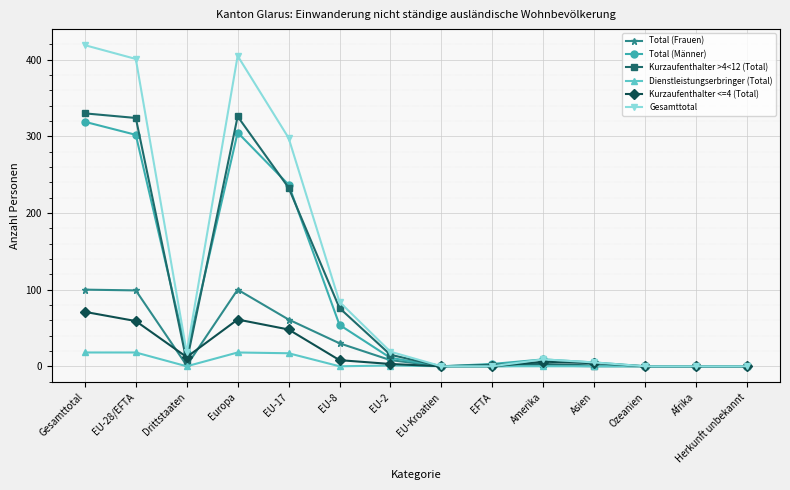

How many lines are shown in the chart?

6